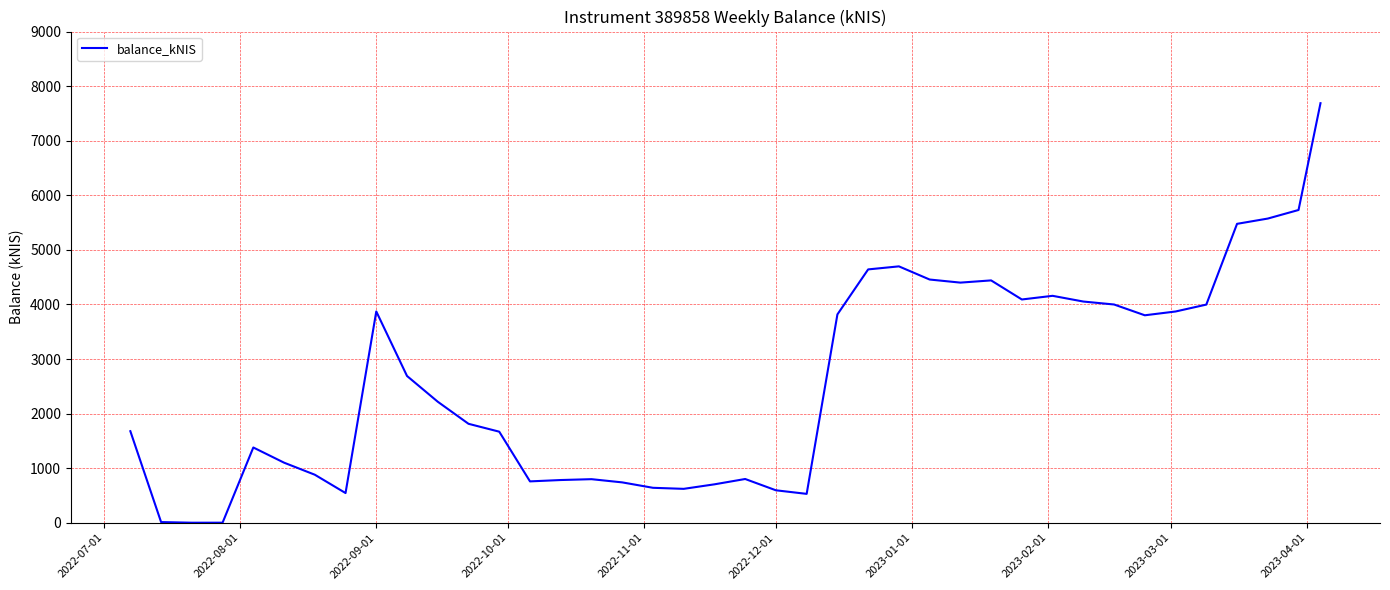

True or false: the data has more than 0 interior local peaks.

True